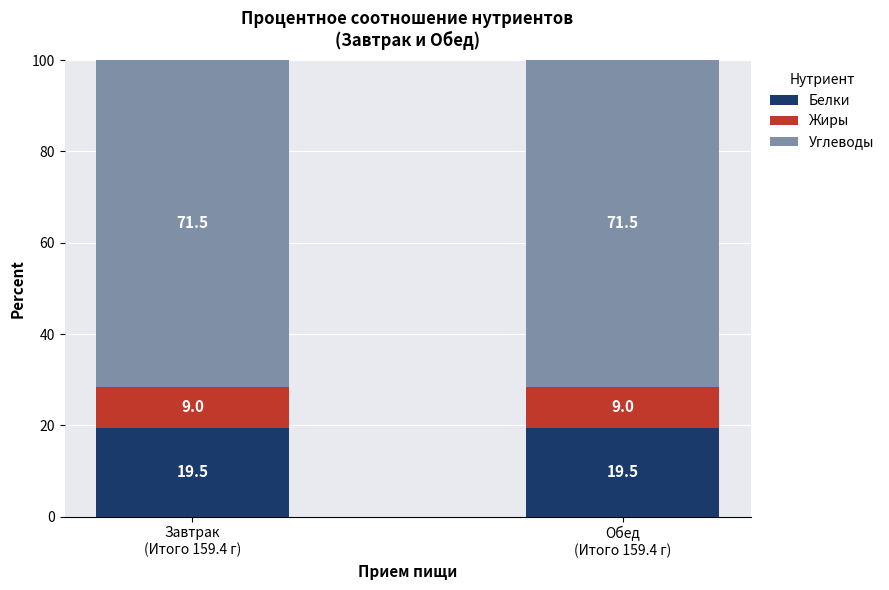

Reading left to right, what are the values for Белки?

19.5	19.5